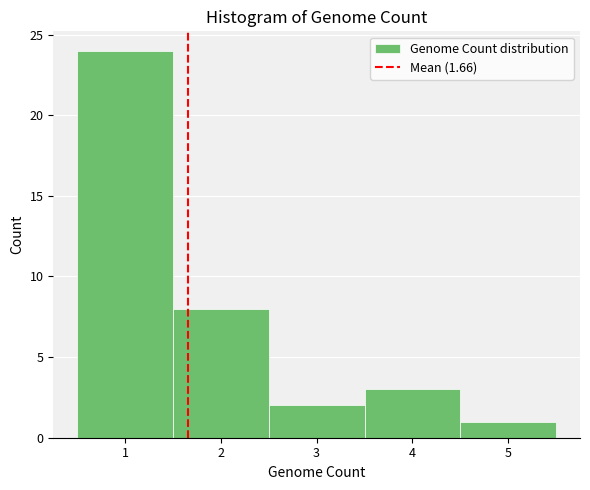

Reading left to right, transcribe this chart: for each bar, give the range it covers on the x-axis and its height. The values are not printed on the chart, so give them approximately, as read against the axis.

0.5 to 1.5: 24
1.5 to 2.5: 8
2.5 to 3.5: 2
3.5 to 4.5: 3
4.5 to 5.5: 1